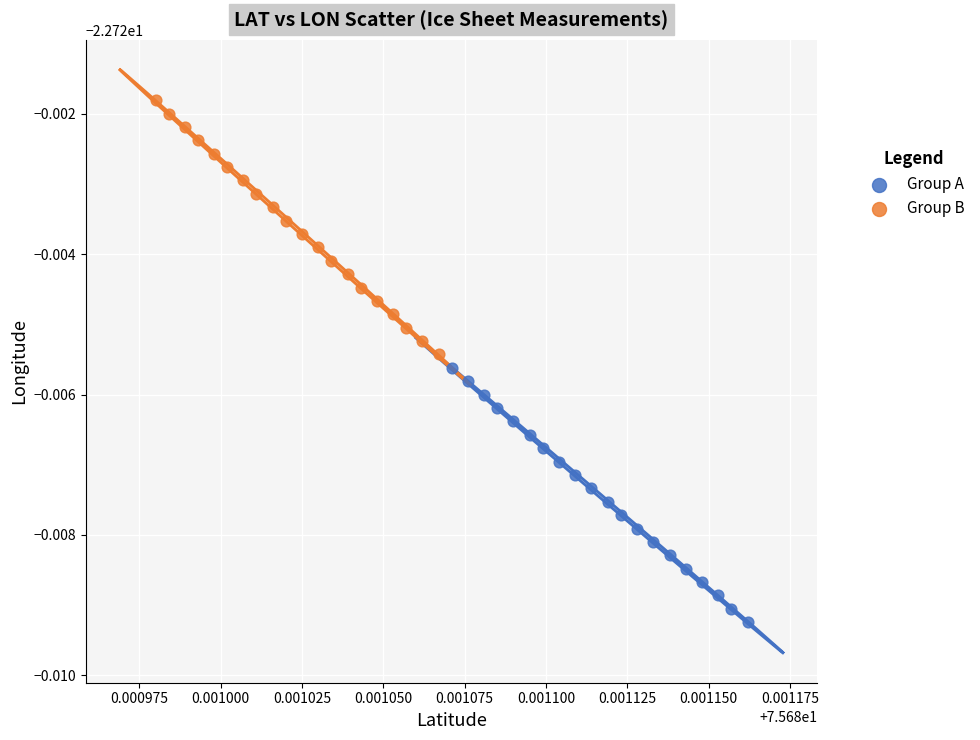

Which series has the widest spread of Y values?

Group A